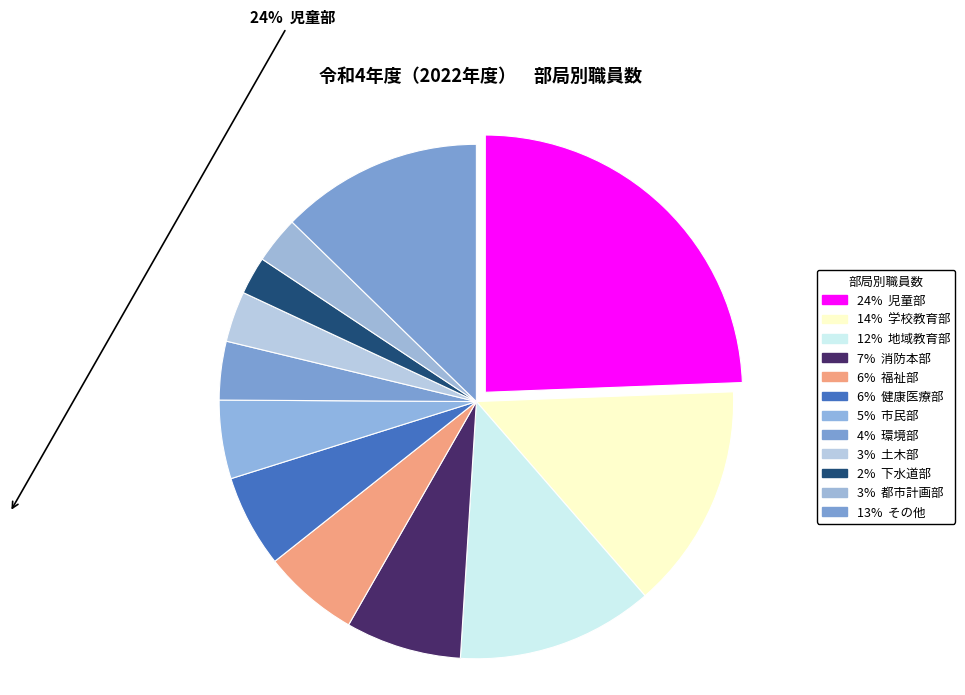

Count the number of slices in the pie.

12